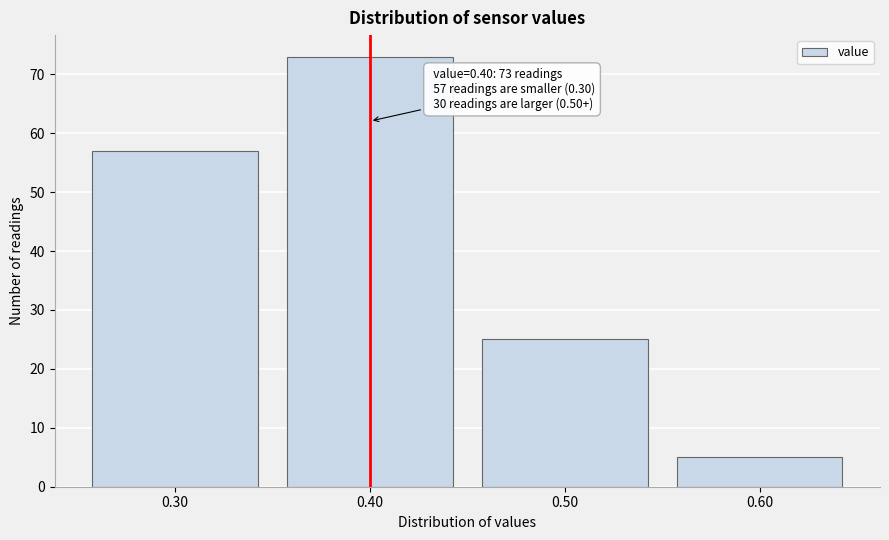

Reading right to left, what are all the values shown in this chart?

0.60=5	0.50=25	0.40=73	0.30=57